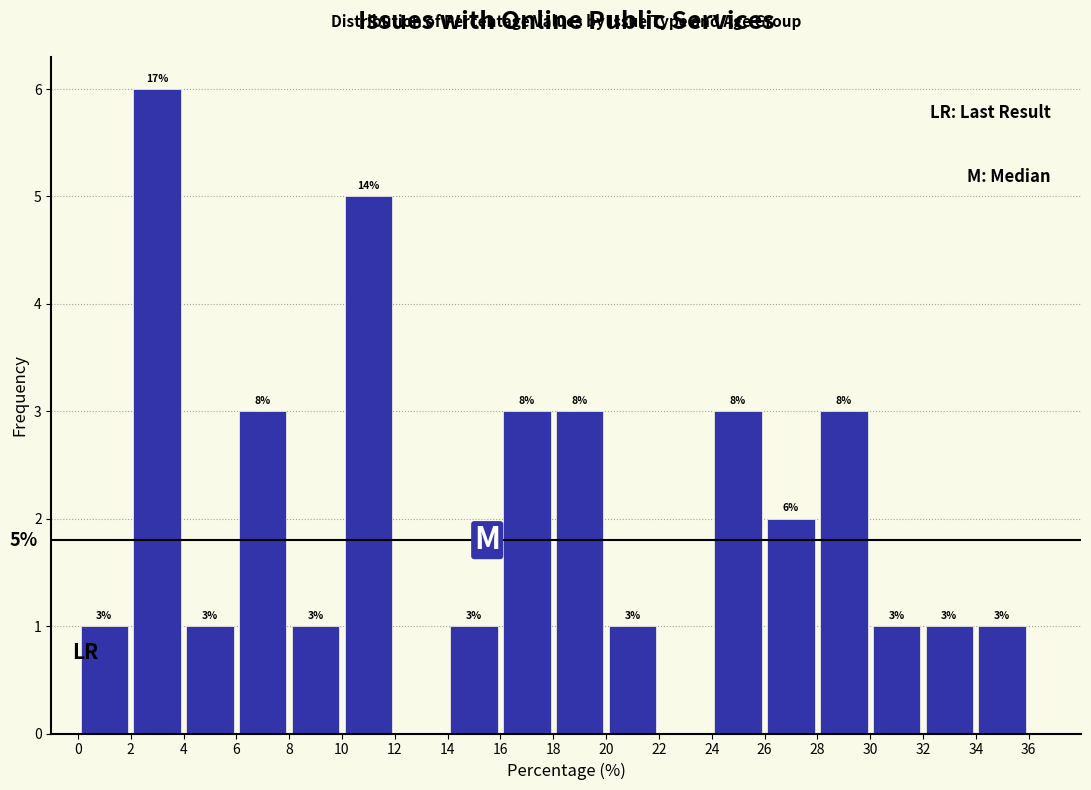

Over which range of the x-axis is the bar tallest?

2 to 4